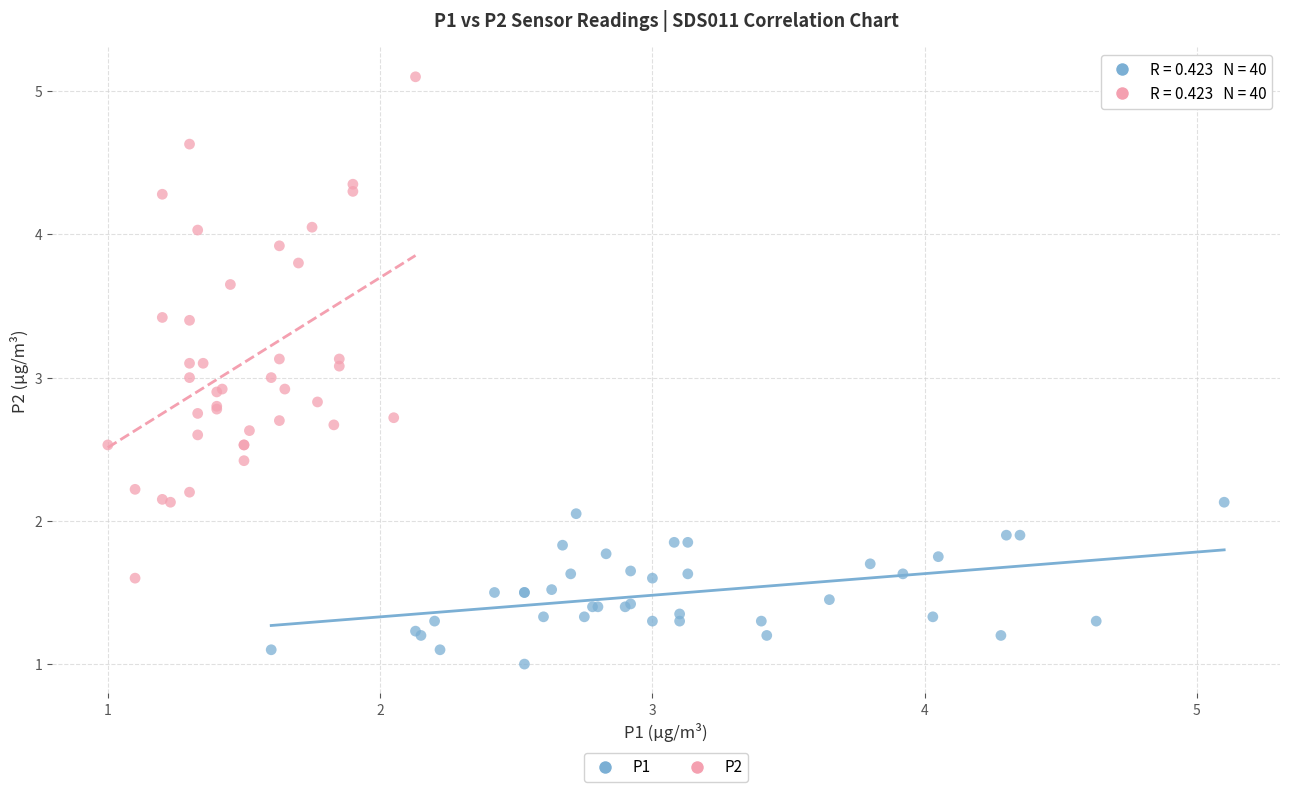

Which series has the largest Y range (max minus min)?

P2